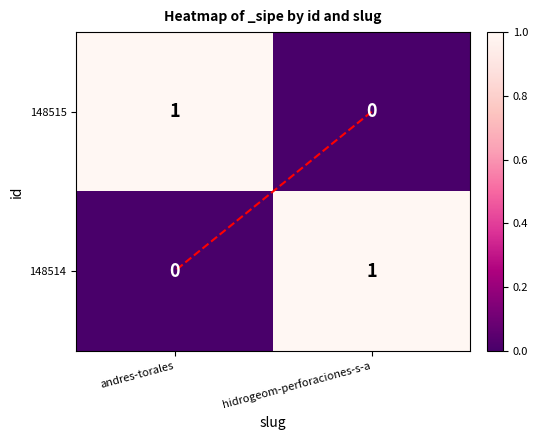

Is it true that 148514 equals 0 at andres-torales?

True